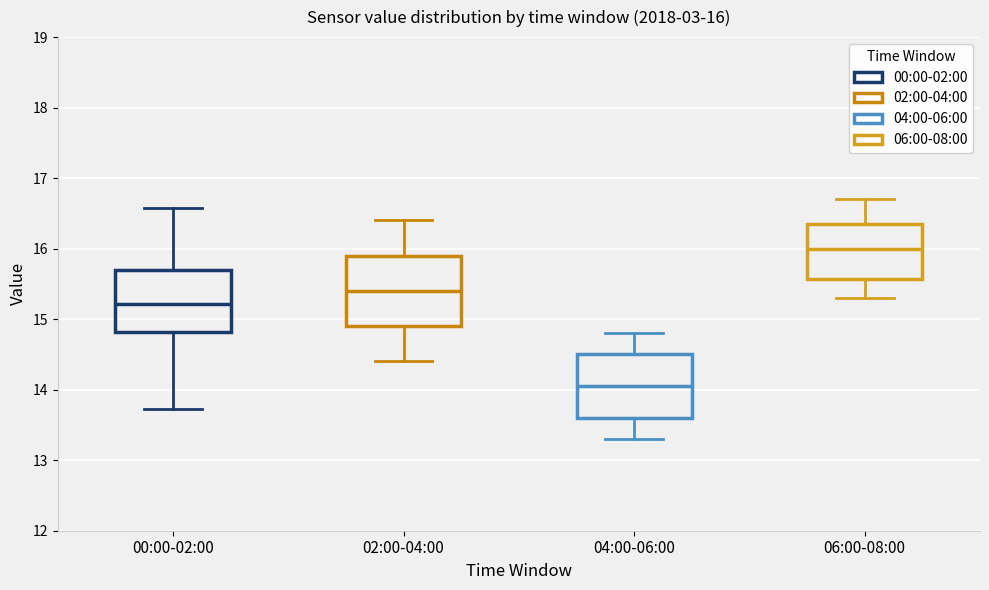

Which box's median line is the lowest?

04:00-06:00